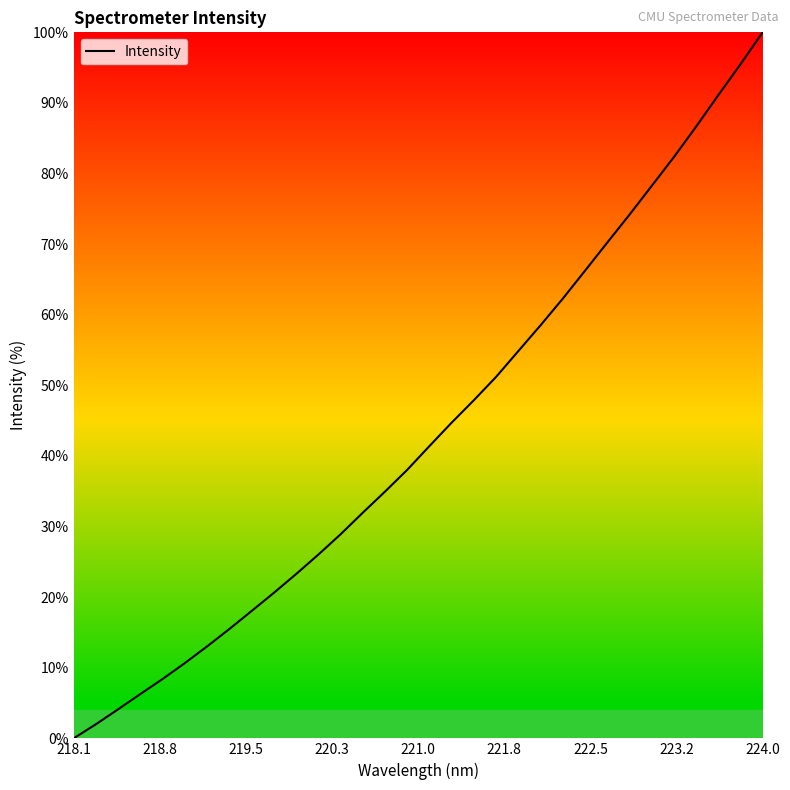

What is the difference between the maximum and minimum values?

100.0